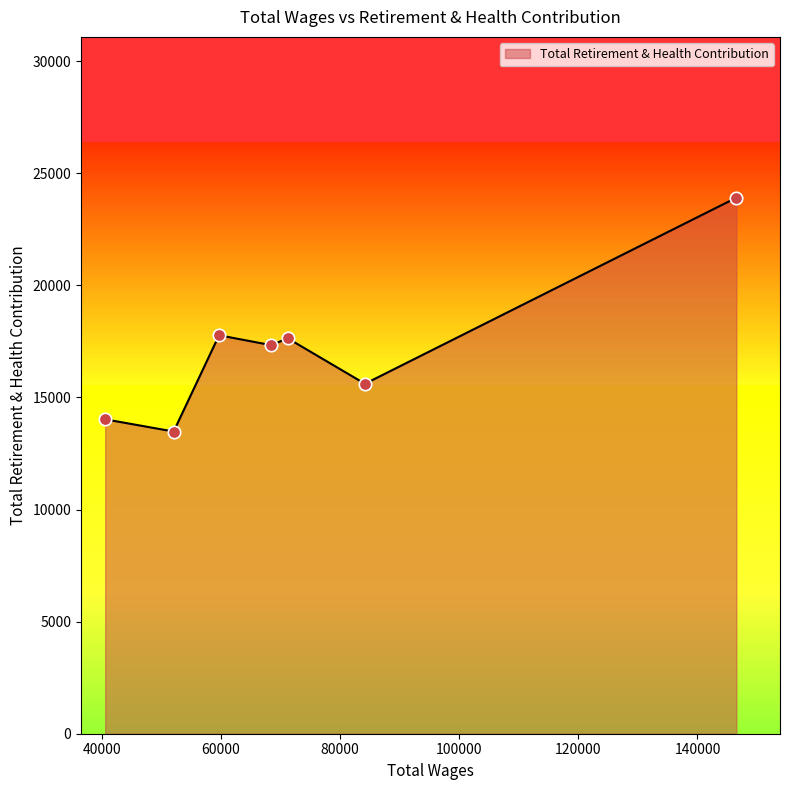

What is the maximum value shown in the chart?

23906